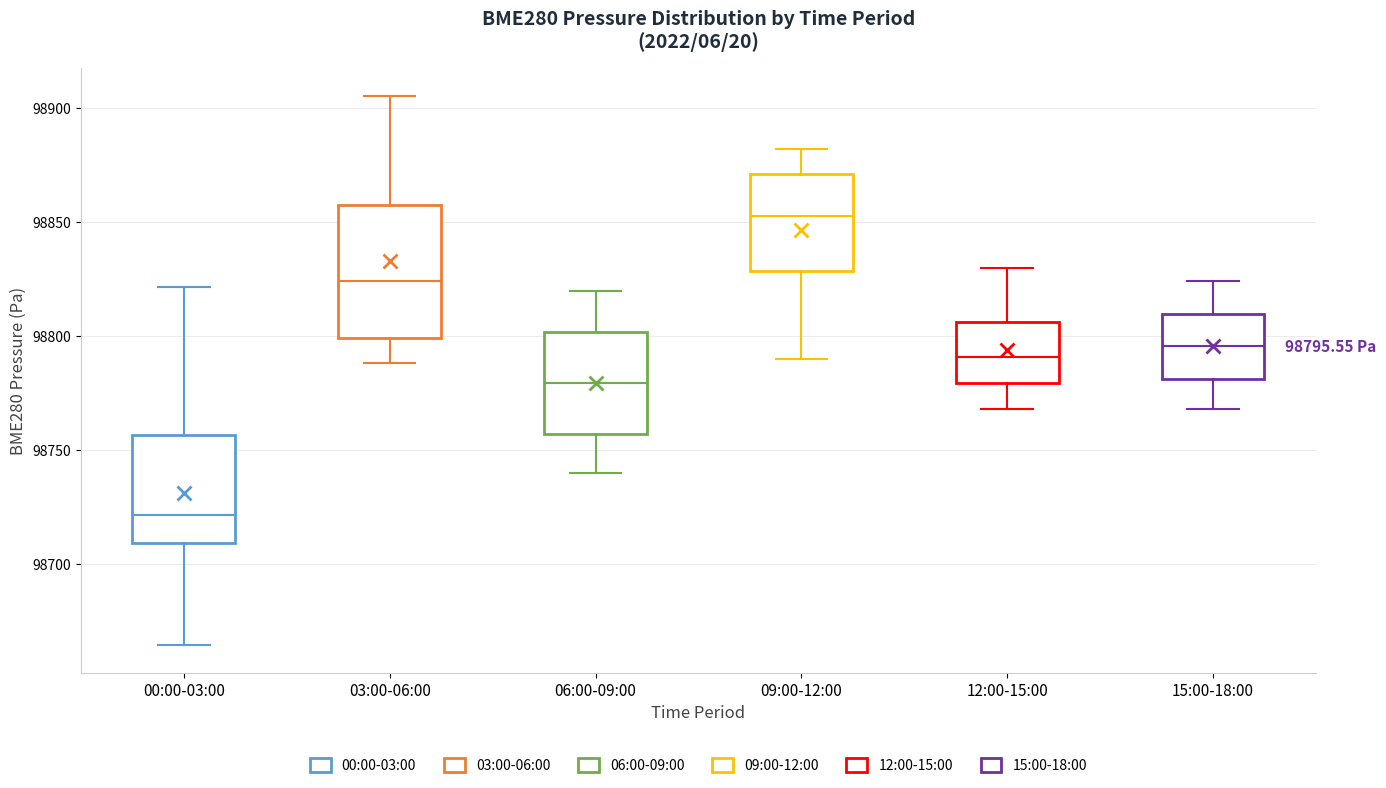

Which box is the tallest, from its lower edge to its upper edge?

03:00-06:00